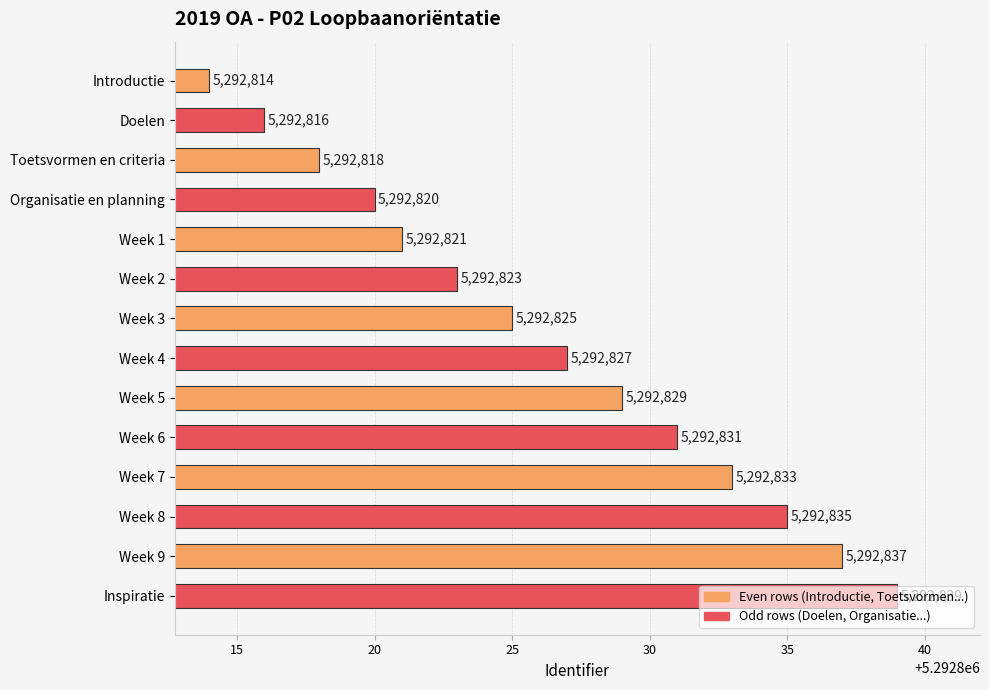

What is the maximum value shown in the chart?

5292839